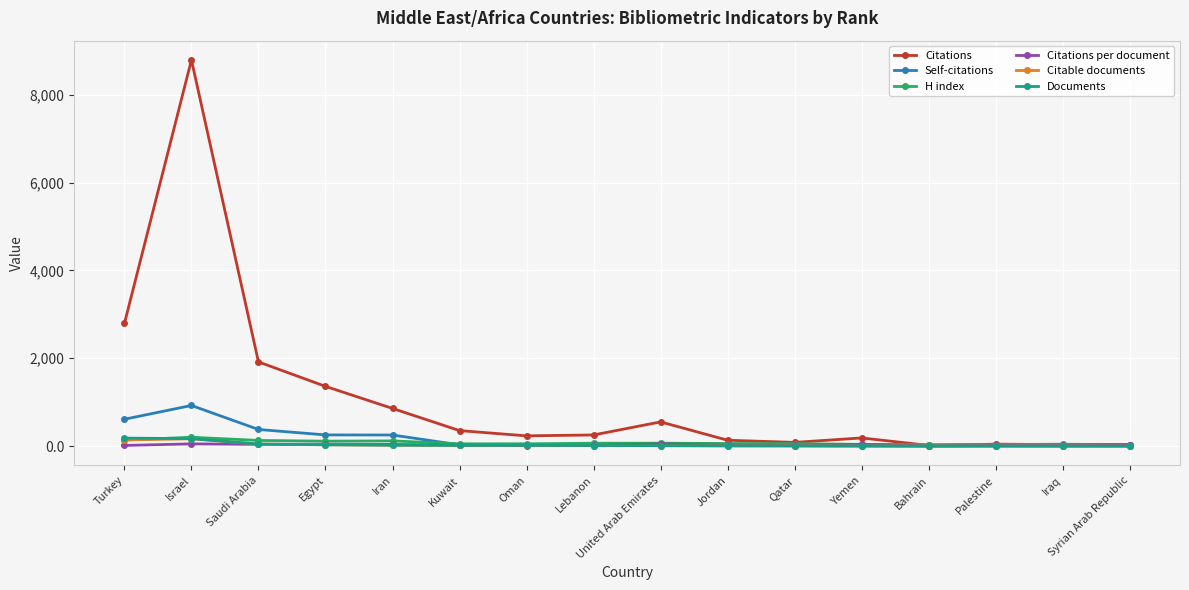

What is the sum of all Self-citations values?

2602.0